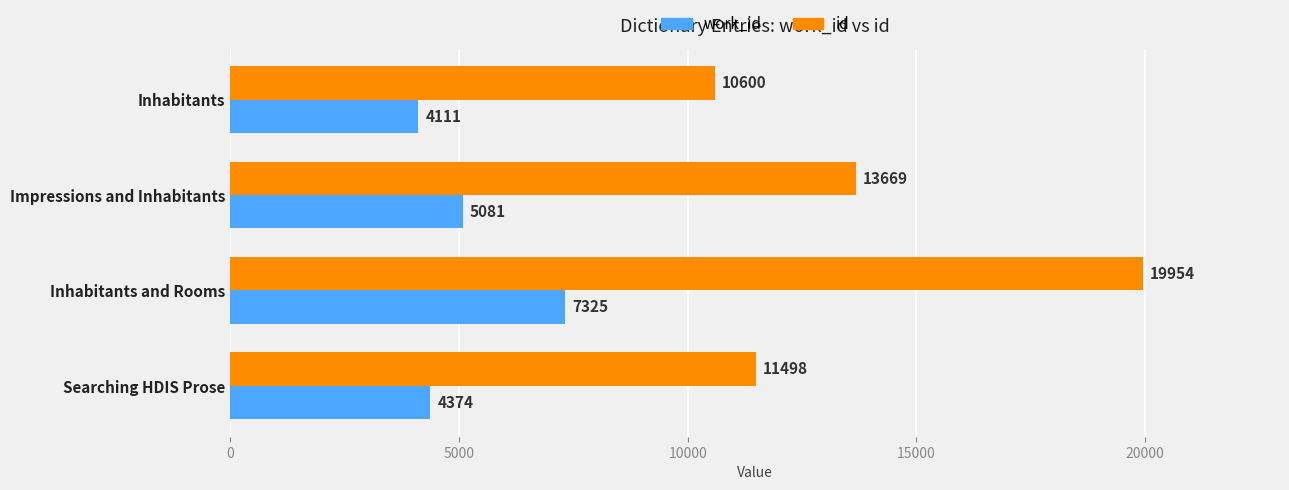

Is it true that work_id equals 4374 at Searching HDIS Prose?

True